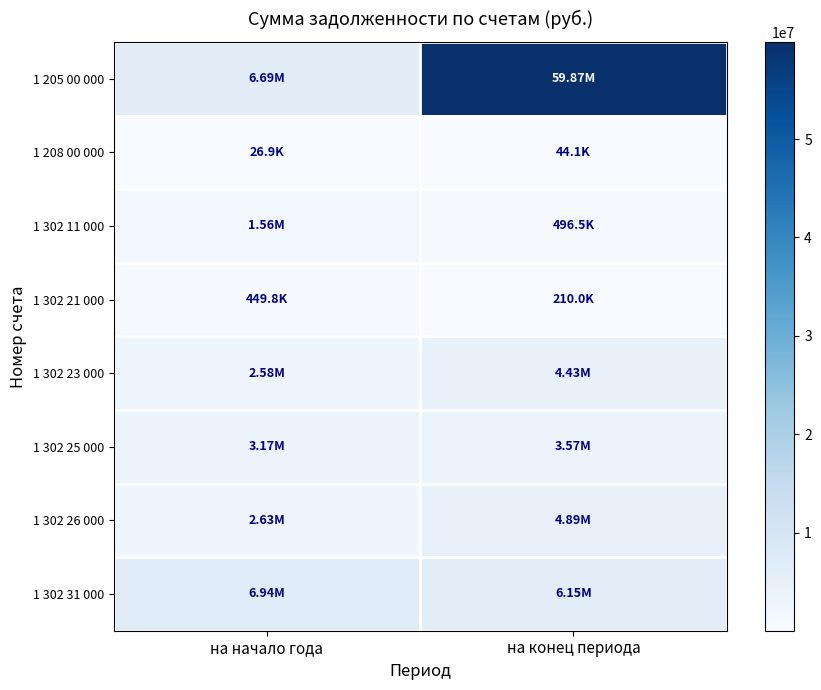

Rank the series by their maximum value, from lowest to highest.

1 208 00 000, 1 302 21 000, 1 302 11 000, 1 302 25 000, 1 302 23 000, 1 302 26 000, 1 302 31 000, 1 205 00 000